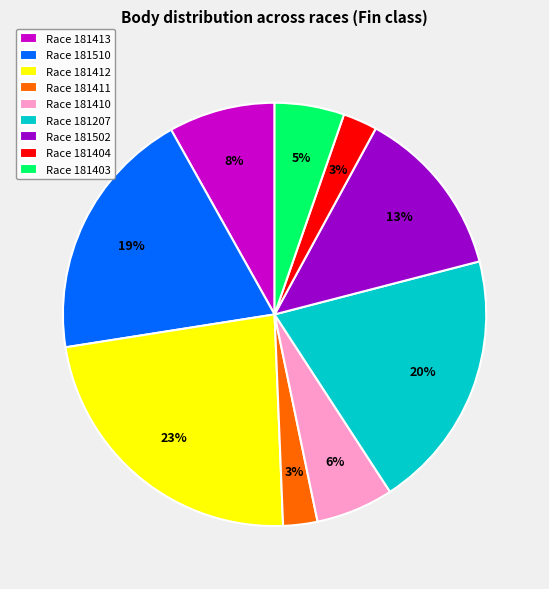

Combined, do Race 181411 and Race 181403 account for over 50%?

No